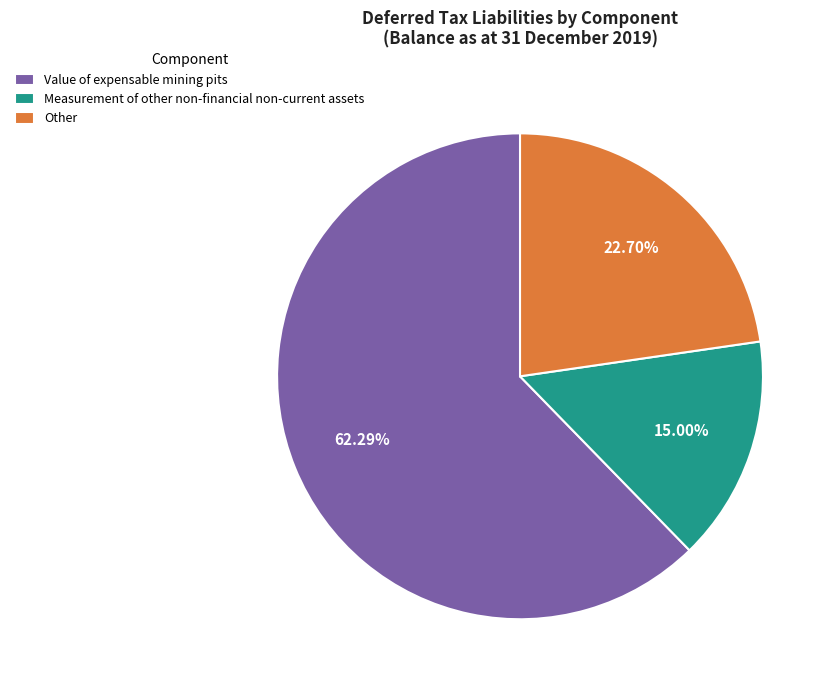

Which has a higher value, Value of expensable mining pits or Other?

Value of expensable mining pits